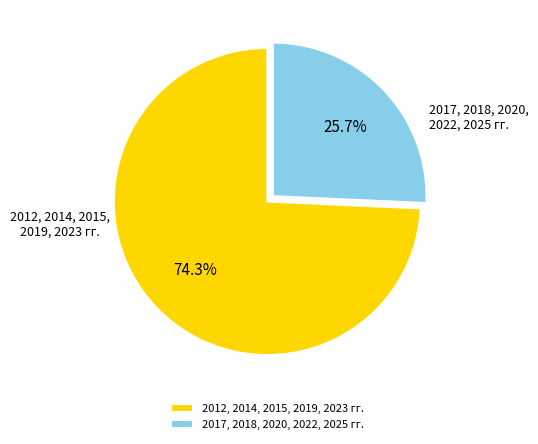

Approximately how many times larger is the value at 2012, 2014, 2015, 2019, 2023 гг. compared to 2017, 2018, 2020, 2022, 2025 гг.?

2.9